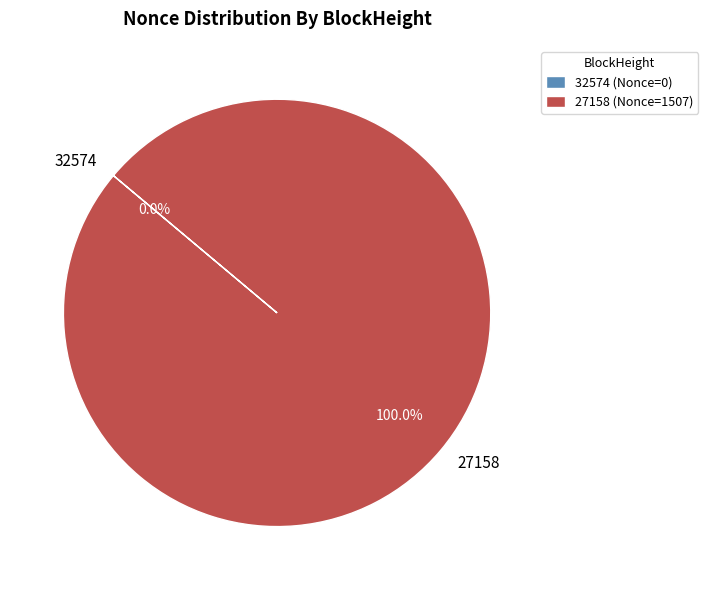

Is the sum of 27158 and 32574 greater than half?

Yes